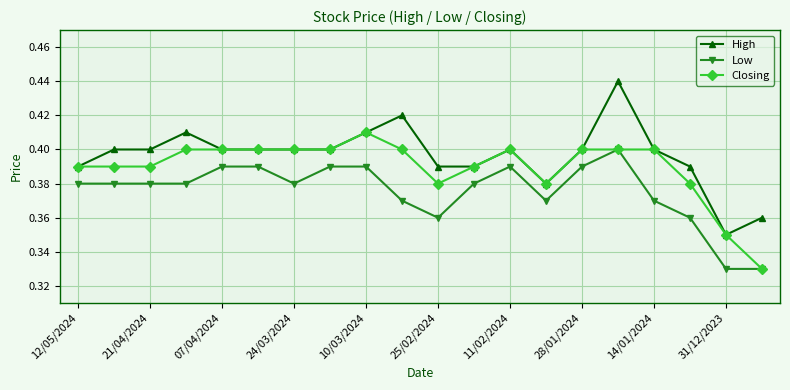

What are all the series names shown in the legend?

High, Low, Closing